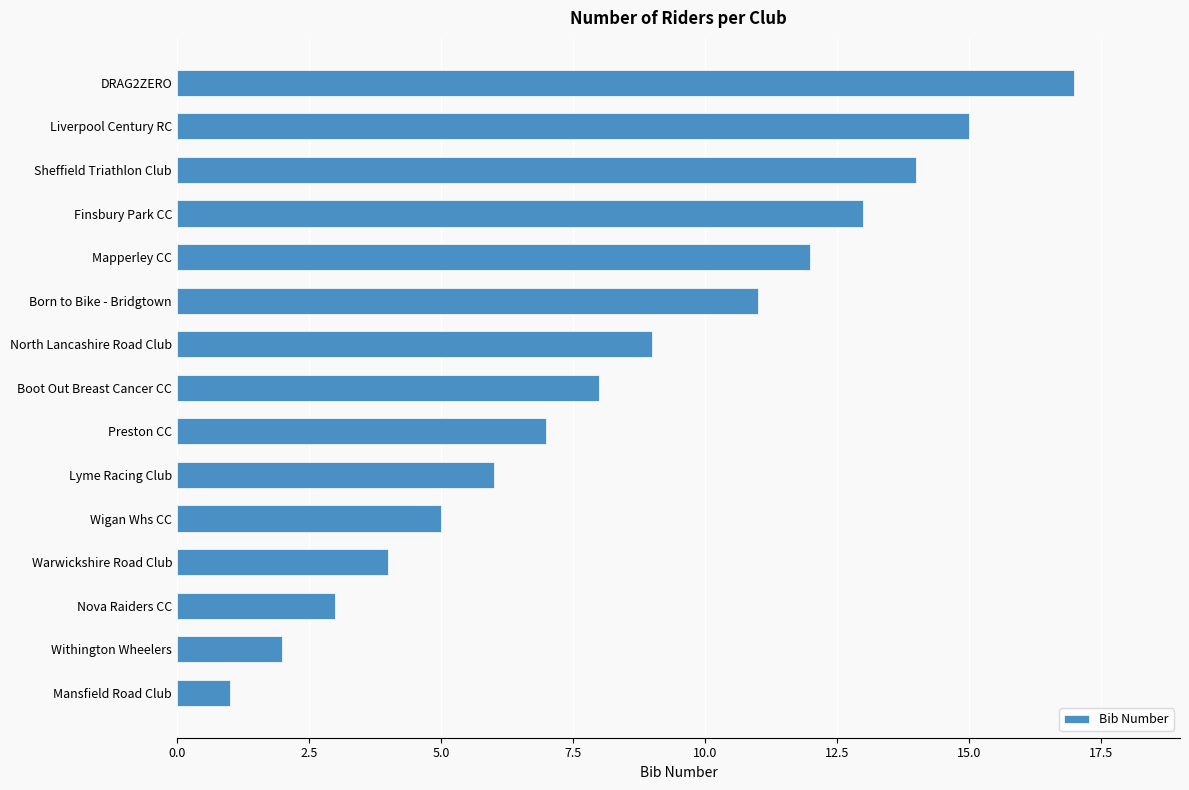

Which has a higher value, Wigan Whs CC or Finsbury Park CC?

Finsbury Park CC